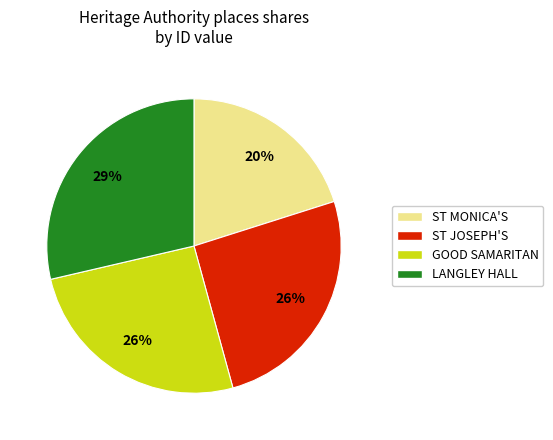

To the nearest percent, what is the difference between the largest and smallest slice percentages?

9%